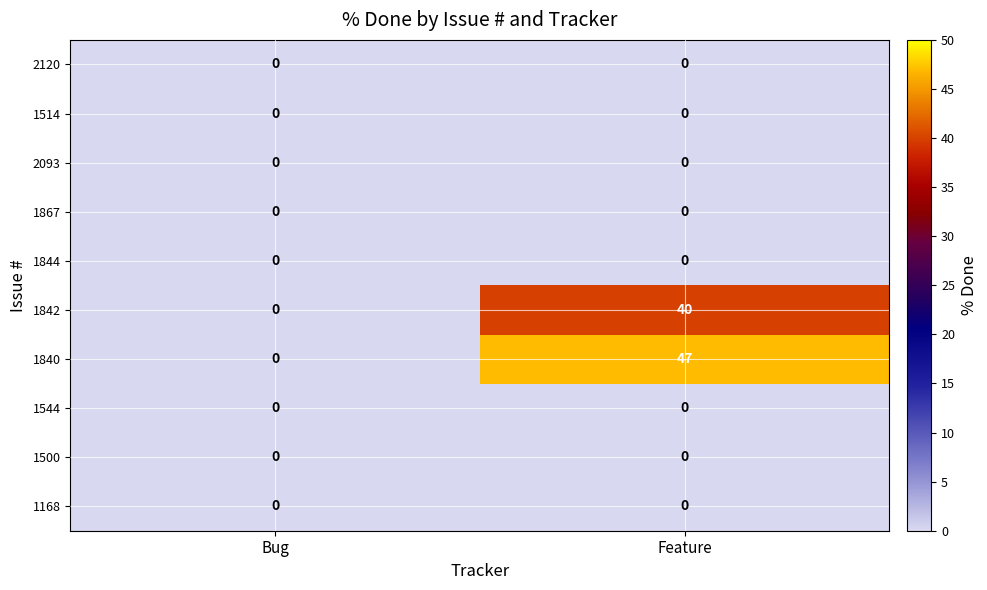

What is the maximum value shown in the chart?

47